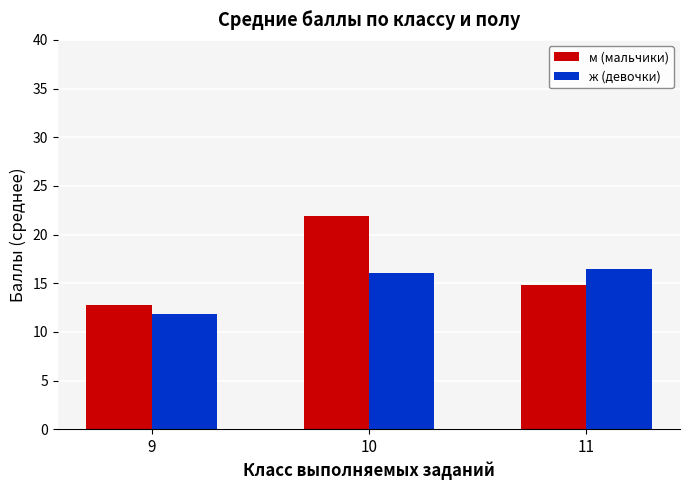

Reading left to right, transcribe all the data shown in this chart.

м (мальчики): 12.8	21.9	14.8
ж (девочки): 11.8	16.0	16.5